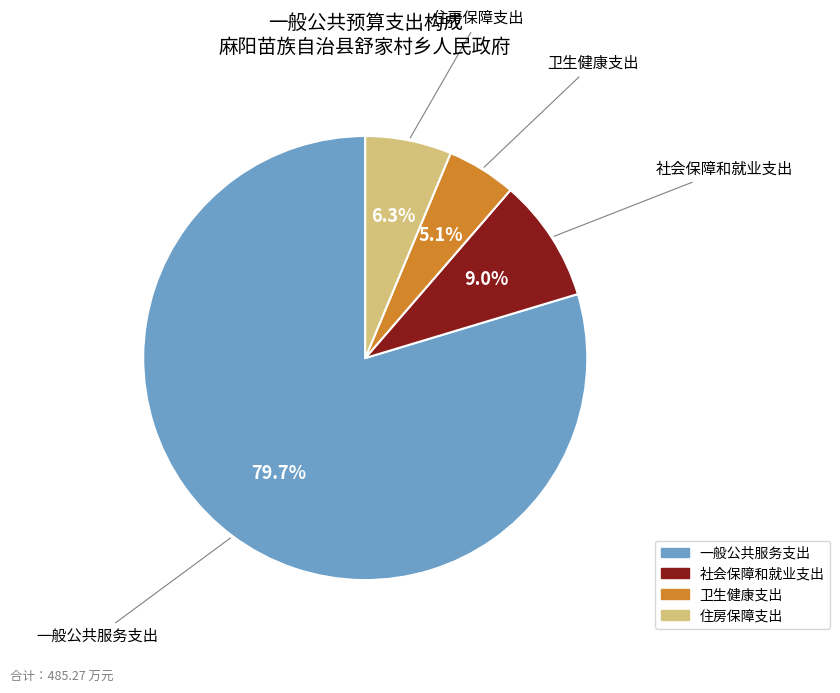

To the nearest percent, what is the difference between the 卫生健康支出 and 社会保障和就业支出 slice percentages?

4%